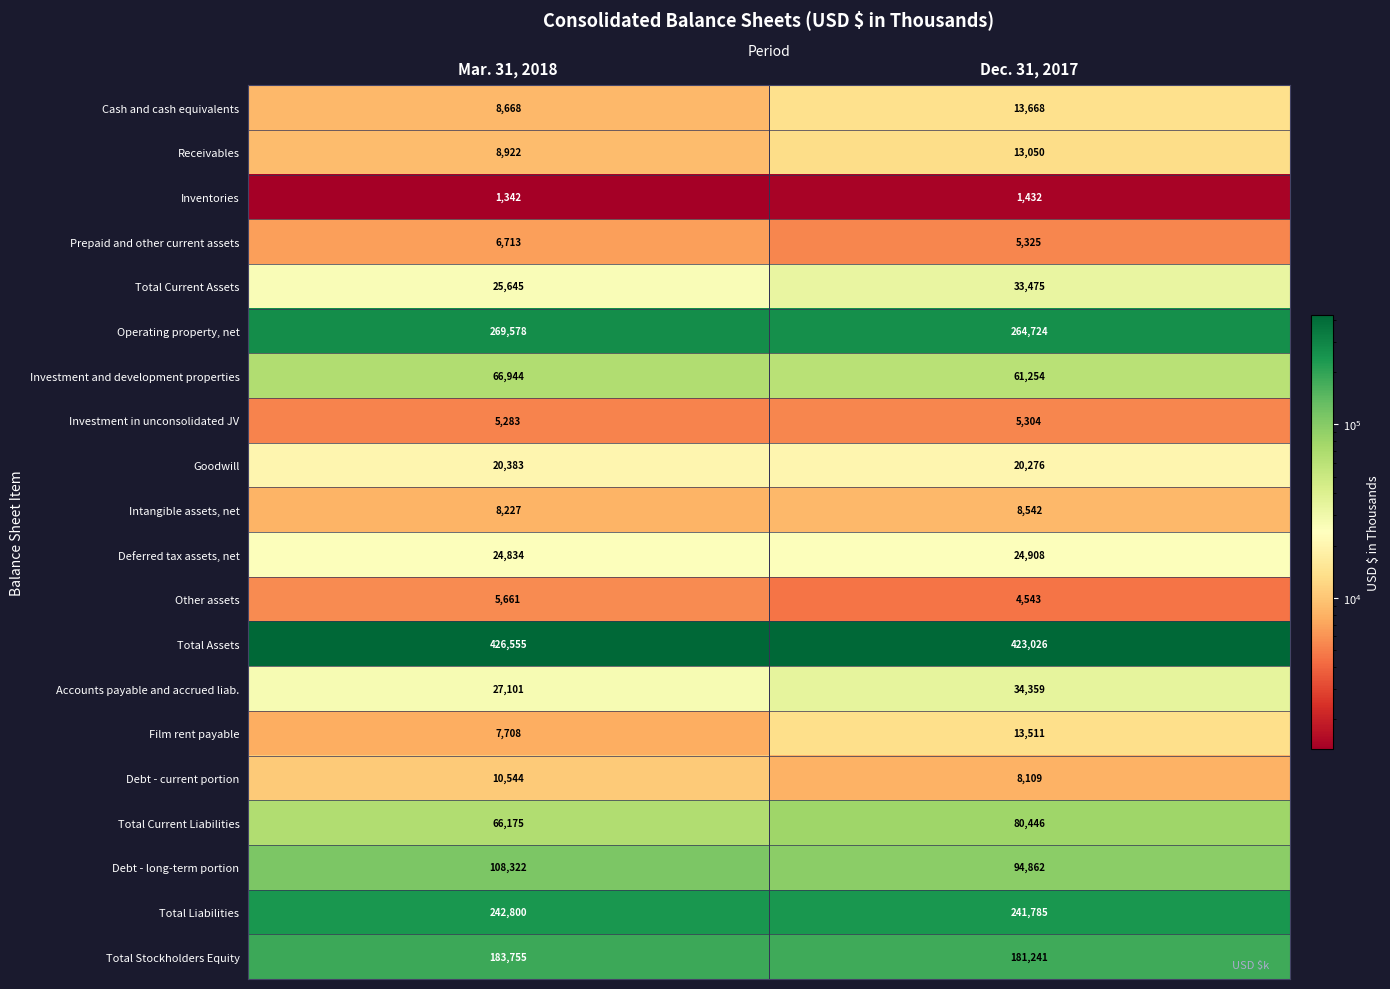

What is the maximum value for Operating property, net?

269578